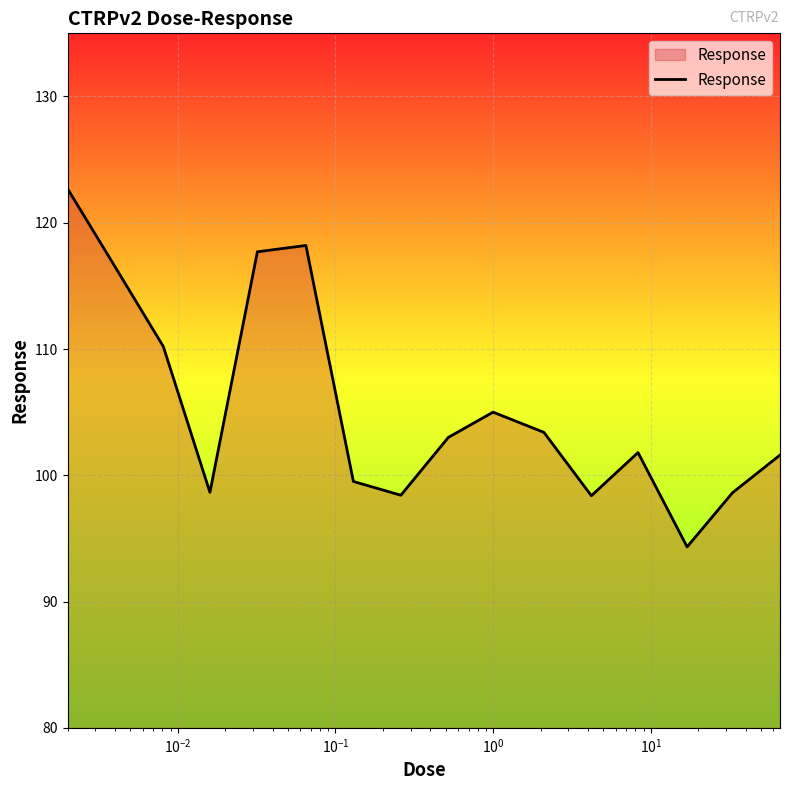

What is the maximum value shown in the chart?

122.7